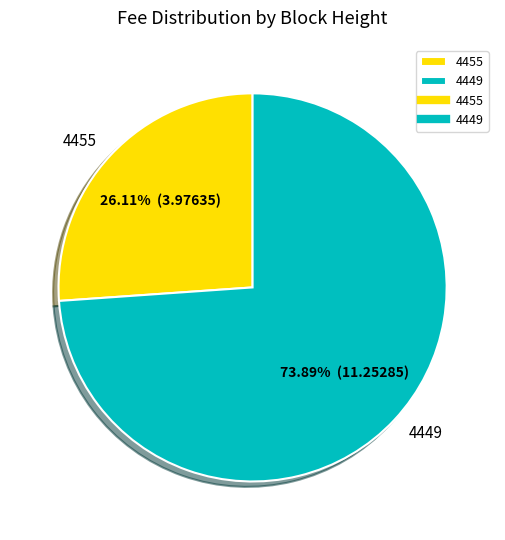

To the nearest percent, what is the difference between the largest and smallest slice percentages?

48%